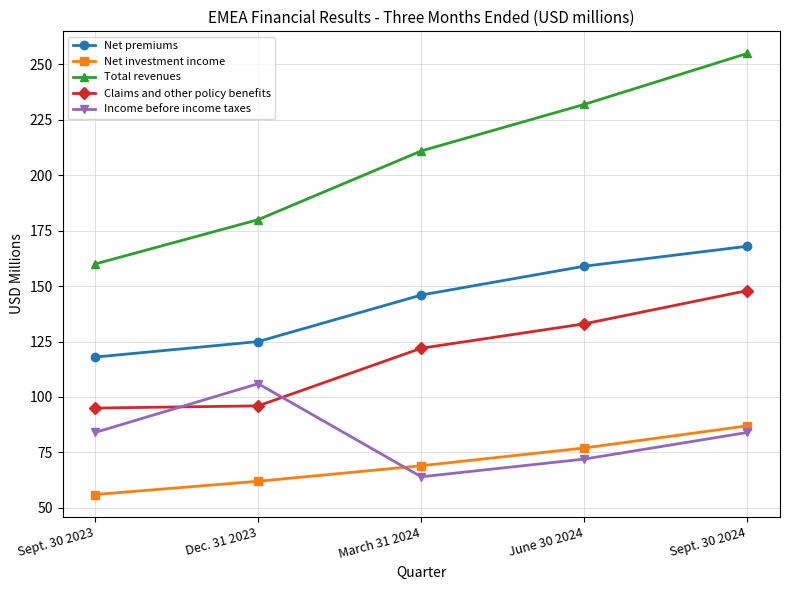

What is the lowest value of the Claims and other policy benefits series?

95